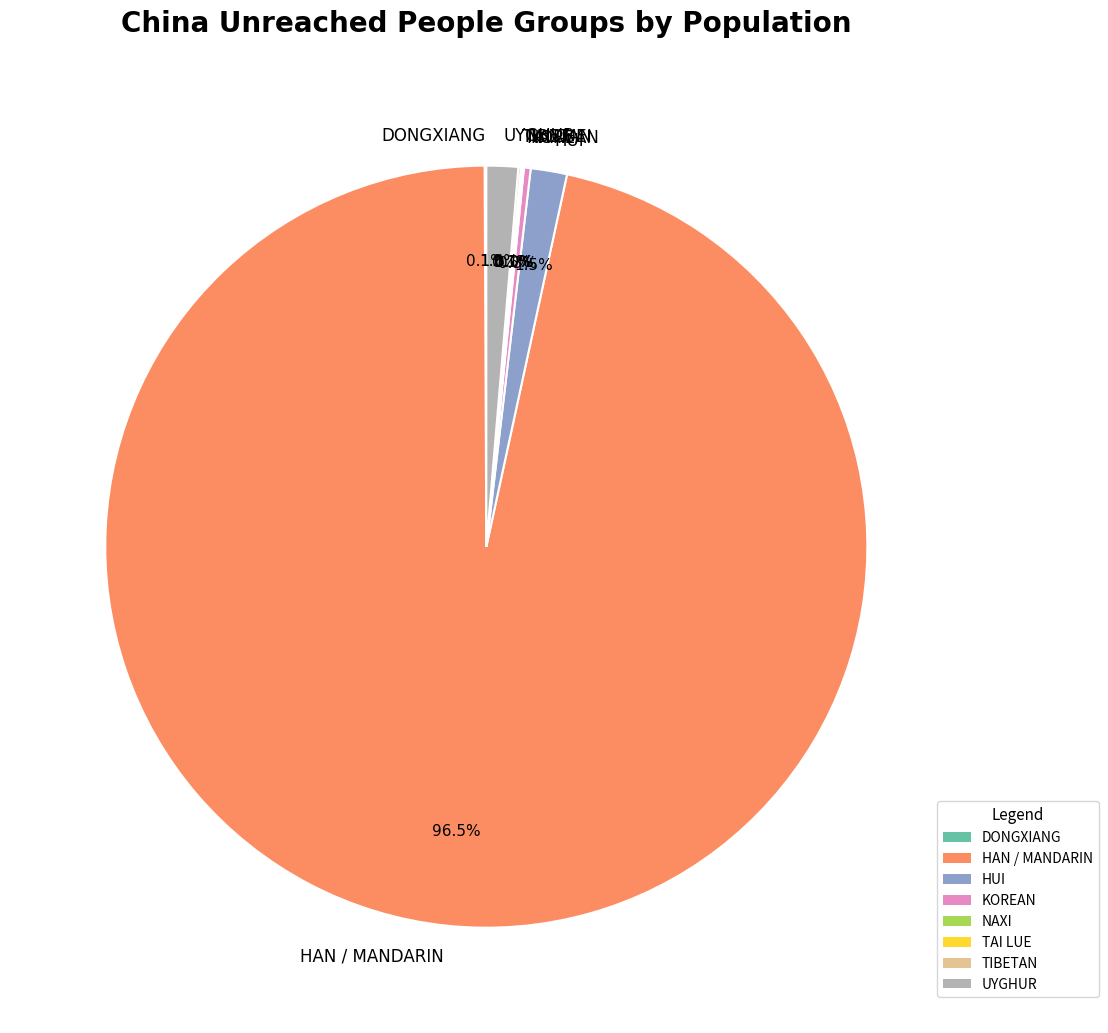

How much of the chart is everything except HUI?

98.5%